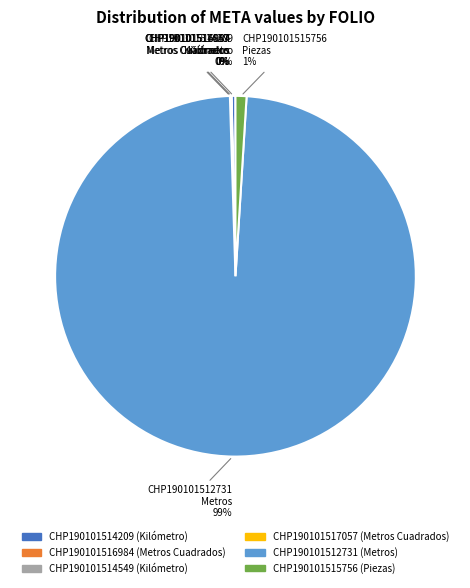

Which slice represents more than half of the pie?

CHP190101512731